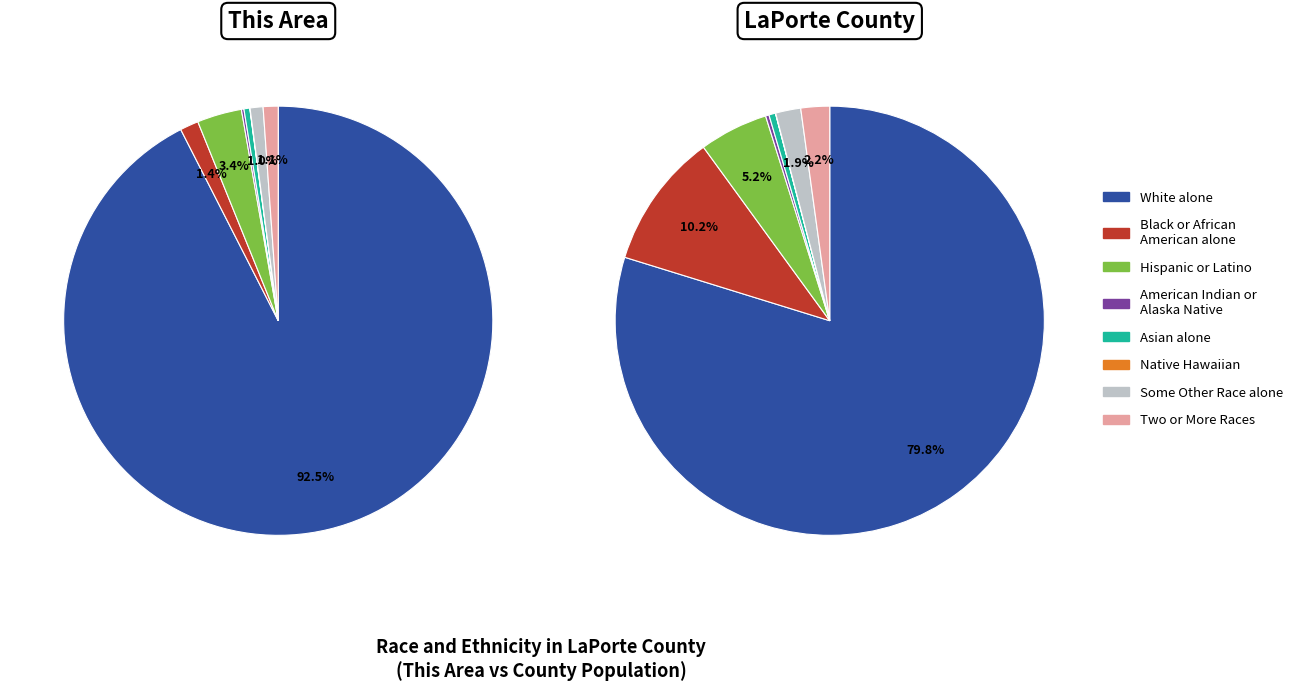

Is it true that 3 is 0% of the pie?

True